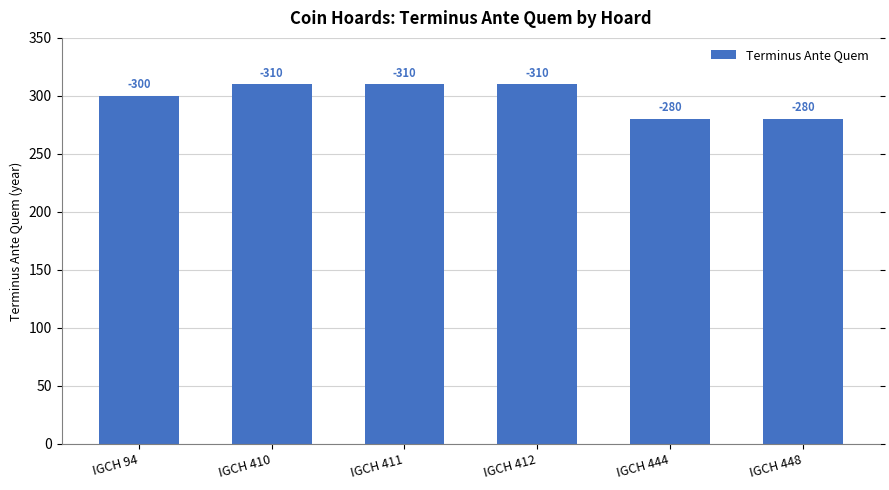

How many bars are there in total?

6